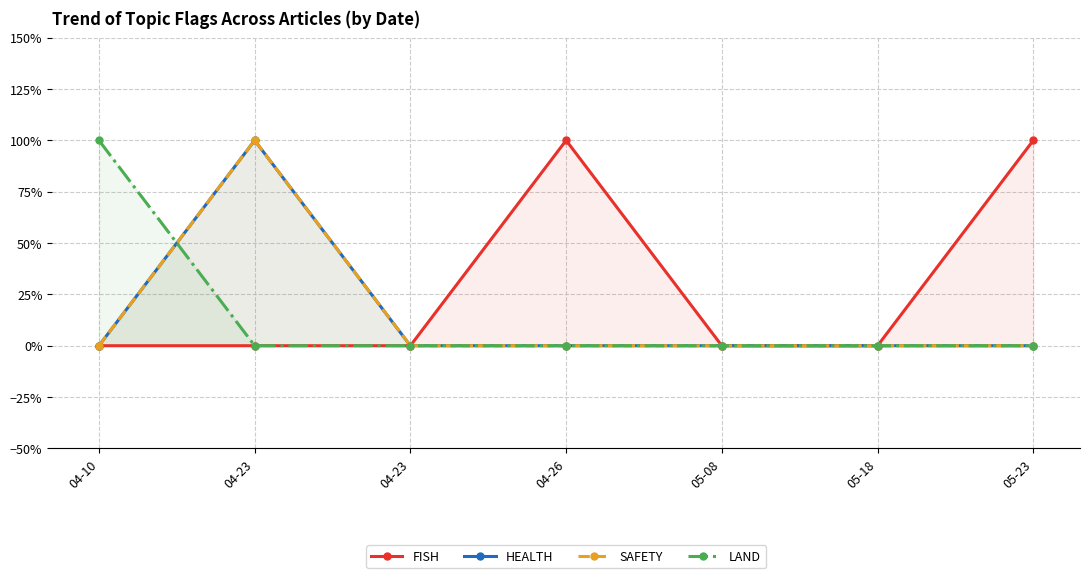

Reading left to right, what are all the values shown in this chart?

FISH: 04-10=0	04-23=0	04-23=0	04-26=1	05-08=0	05-18=0	05-23=1
HEALTH: 04-10=0	04-23=1	04-23=0	04-26=0	05-08=0	05-18=0	05-23=0
SAFETY: 04-10=0	04-23=1	04-23=0	04-26=0	05-08=0	05-18=0	05-23=0
LAND: 04-10=1	04-23=0	04-23=0	04-26=0	05-08=0	05-18=0	05-23=0